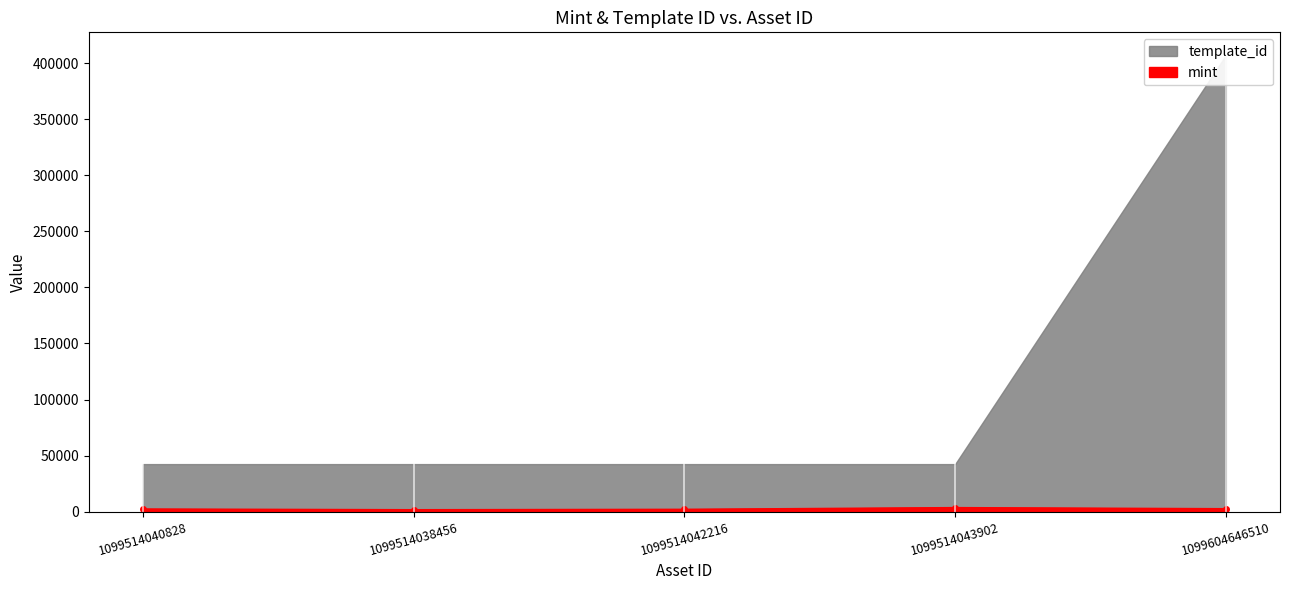

What is the label of the 4th point from the right?

1099514038456